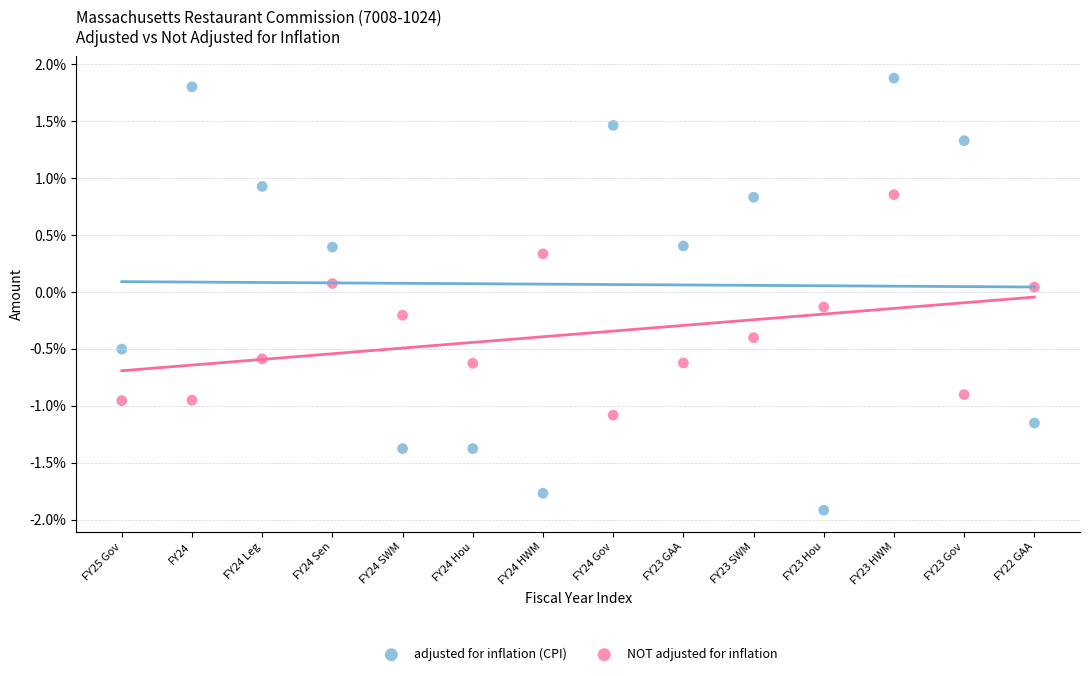

What are all the series names shown in the legend?

adjusted for inflation (CPI), NOT adjusted for inflation